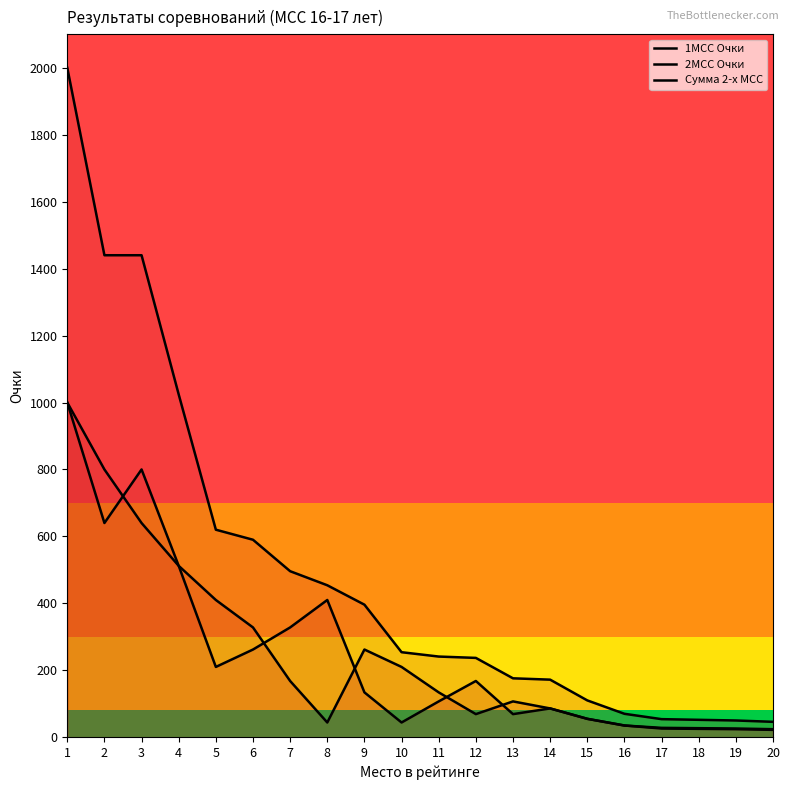

What is the average value of the 1МСС Очки series?

248